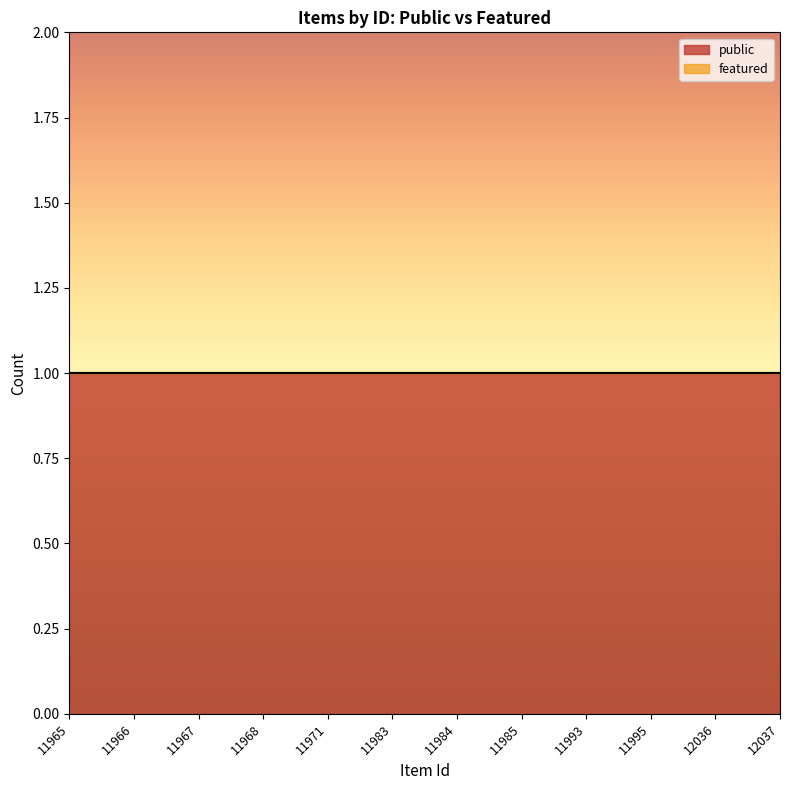

Which series has the largest range (max minus min)?

public